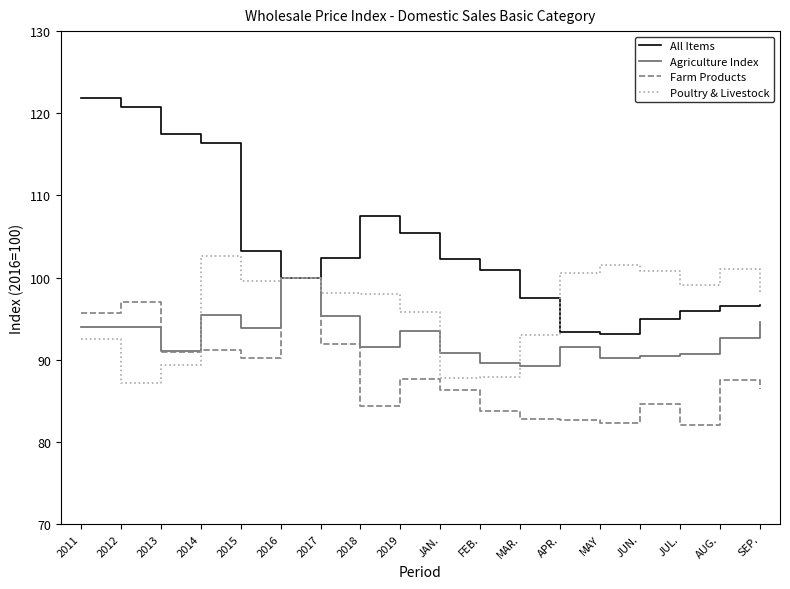

Which series has the largest total across all categories?

All Items